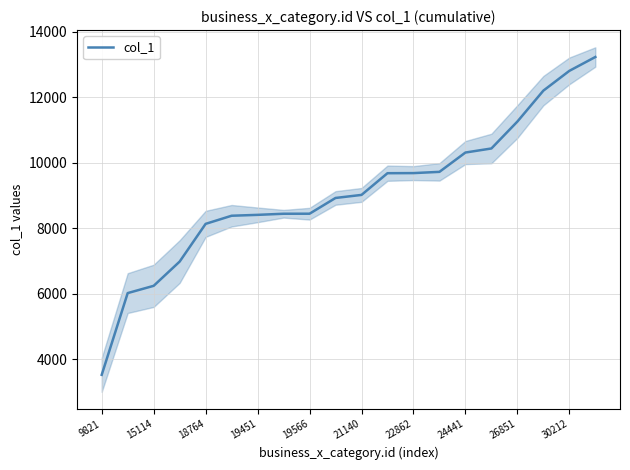

Which category has the lowest value in the col_1 series?

9821